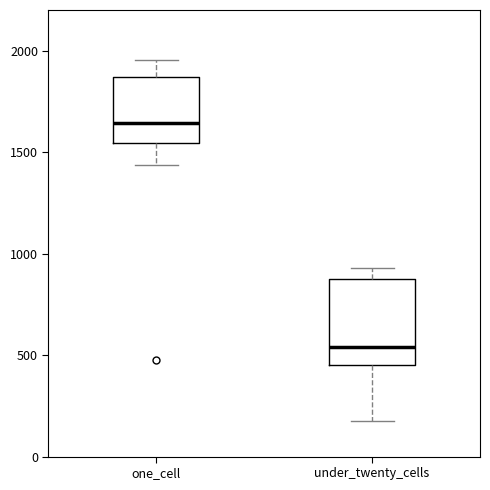

Reading left to right, transcribe this box plot: for each box, give where its median line is, the range the box spans, and where its two whiskers end, as read against the y-axis. The values are not printed on the chart, so give them approximately, as read against the axis.

one_cell: median 1650, box 1550 to 1850, whiskers 1450 to 1950
under_twenty_cells: median 550, box 450 to 850, whiskers 150 to 950